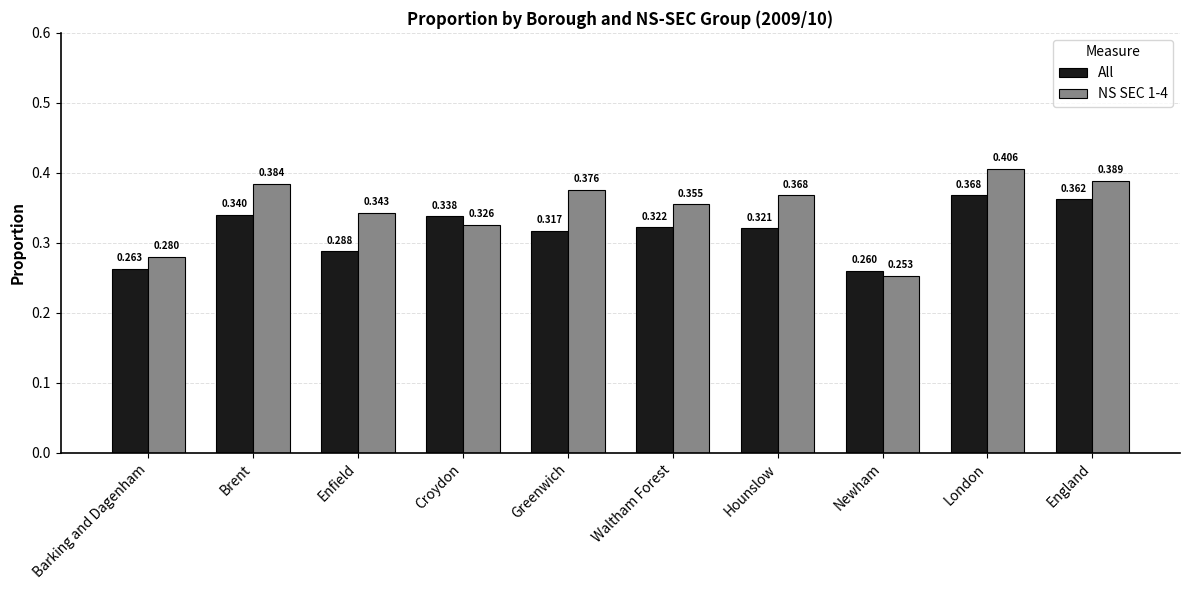

How many groups of bars are there?

10